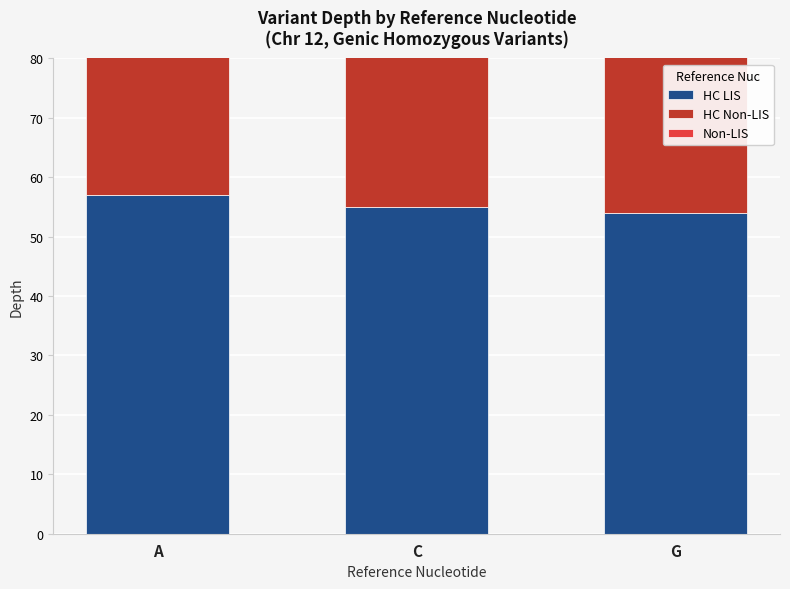

The value of HC Non-LIS at C is 59. True or false?

True